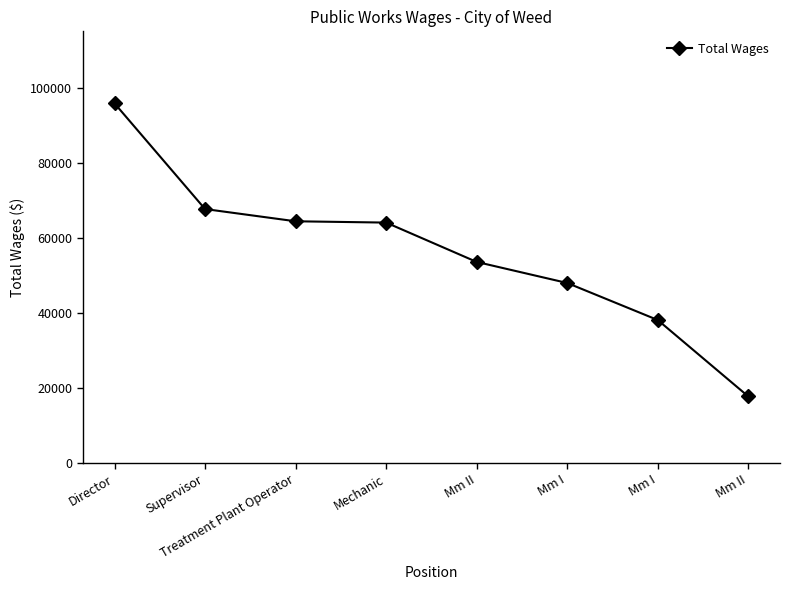

Rank the categories by value from highest to lowest.

Director, Supervisor, Treatment Plant Operator, Mechanic, Mm II, Mm I, Mm I, Mm II